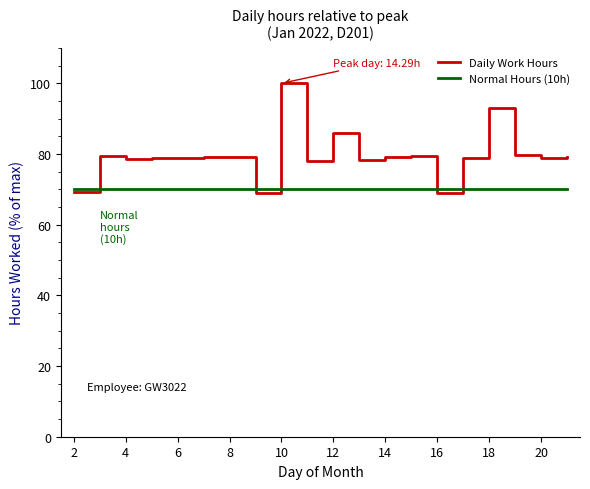

Rank the series by their maximum value, from highest to lowest.

Daily Work Hours, Normal Hours (10h)